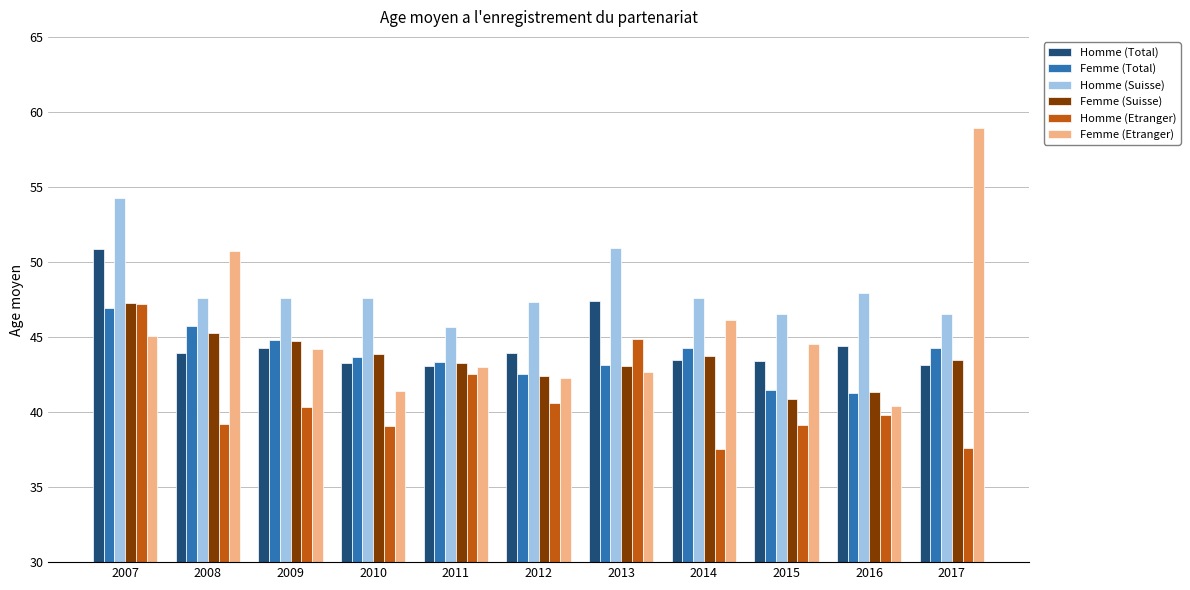

List the labels in order of Femme (Etranger) value, largest first.

2017, 2008, 2014, 2007, 2015, 2009, 2011, 2013, 2012, 2010, 2016